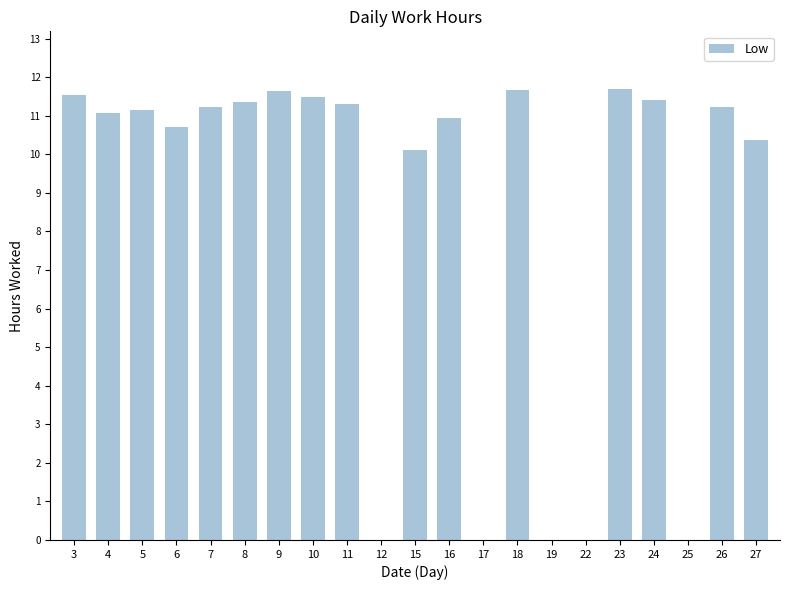

What is the ratio of the value at 5 to the value at 27?

1.1